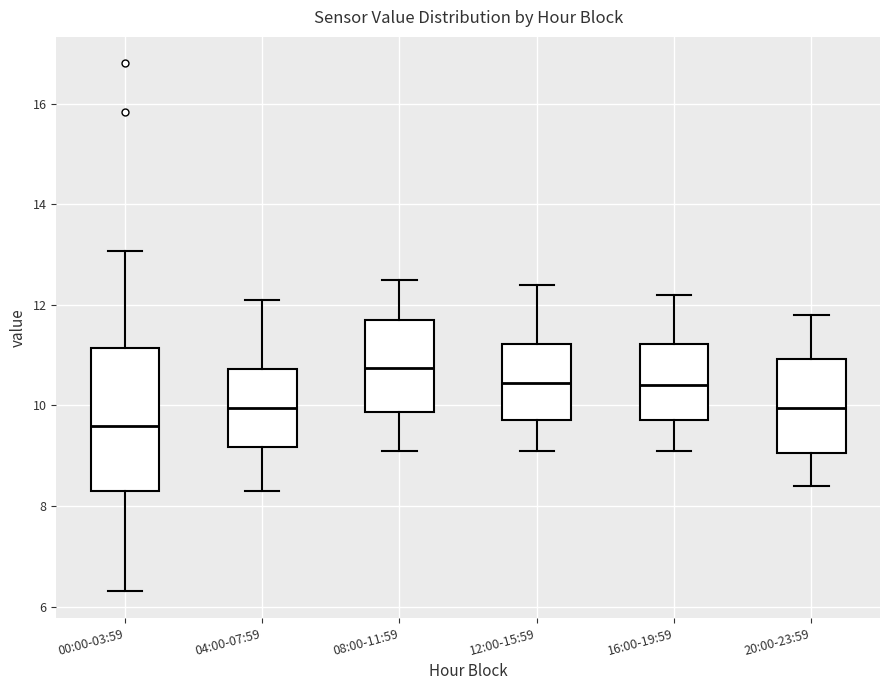

Reading left to right, read every box against the y-axis: the position of its median line, the range the box covers, and the ends of its whiskers. The values are not printed on the chart, so give them approximately, as read against the axis.

00:00-03:59: median 9.6, box 8.4 to 11.2, whiskers 6.4 to 13.0
04:00-07:59: median 10.0, box 9.2 to 10.8, whiskers 8.4 to 12.2
08:00-11:59: median 10.8, box 9.8 to 11.8, whiskers 9.2 to 12.6
12:00-15:59: median 10.4, box 9.8 to 11.2, whiskers 9.2 to 12.4
16:00-19:59: median 10.4, box 9.8 to 11.2, whiskers 9.2 to 12.2
20:00-23:59: median 10.0, box 9.0 to 11.0, whiskers 8.4 to 11.8